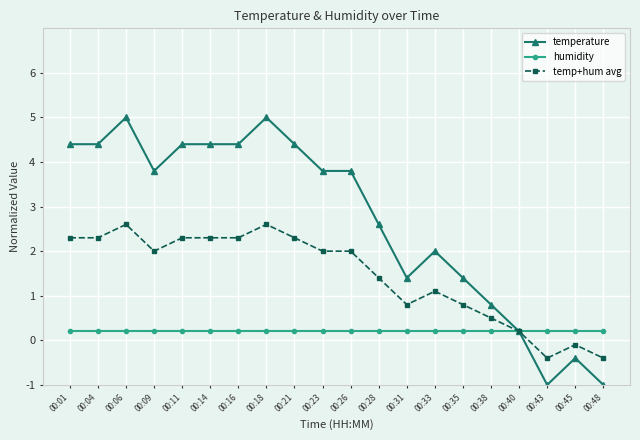

Rank the series by their maximum value, from lowest to highest.

humidity, temp+hum avg, temperature